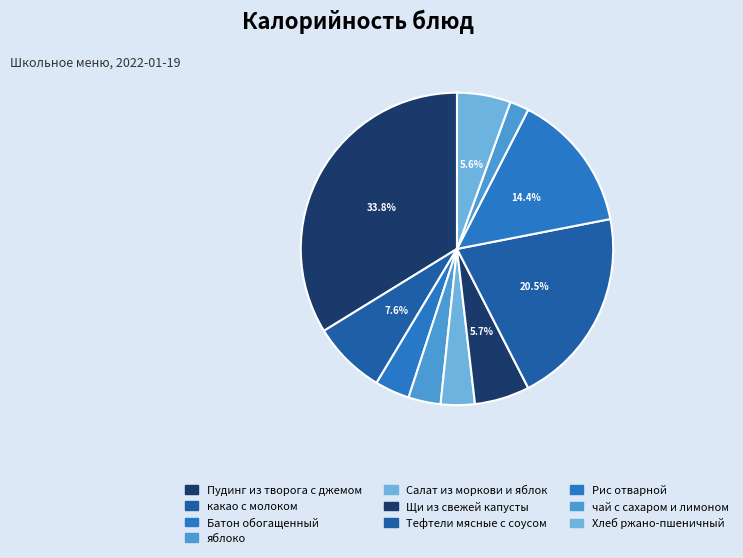

To the nearest percent, what is the average slice percentage?

10%